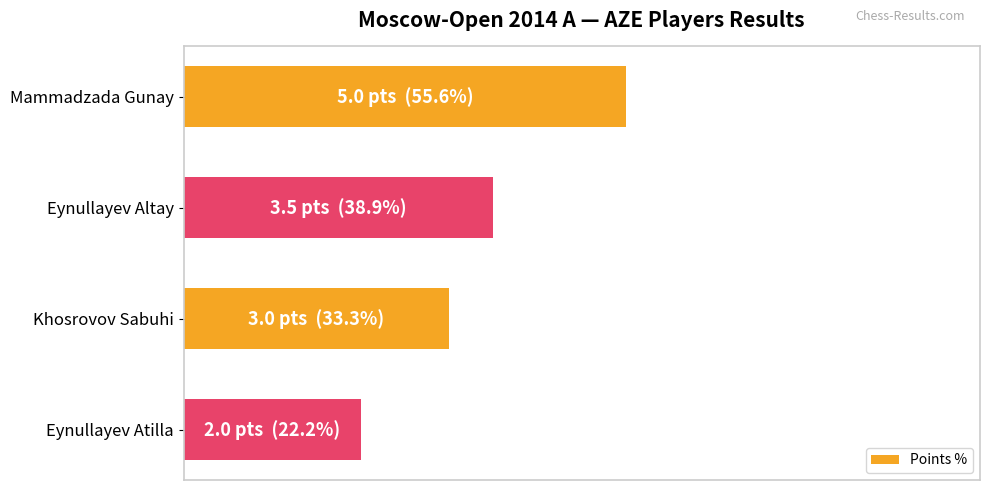

Does the chart contain any negative values?

No